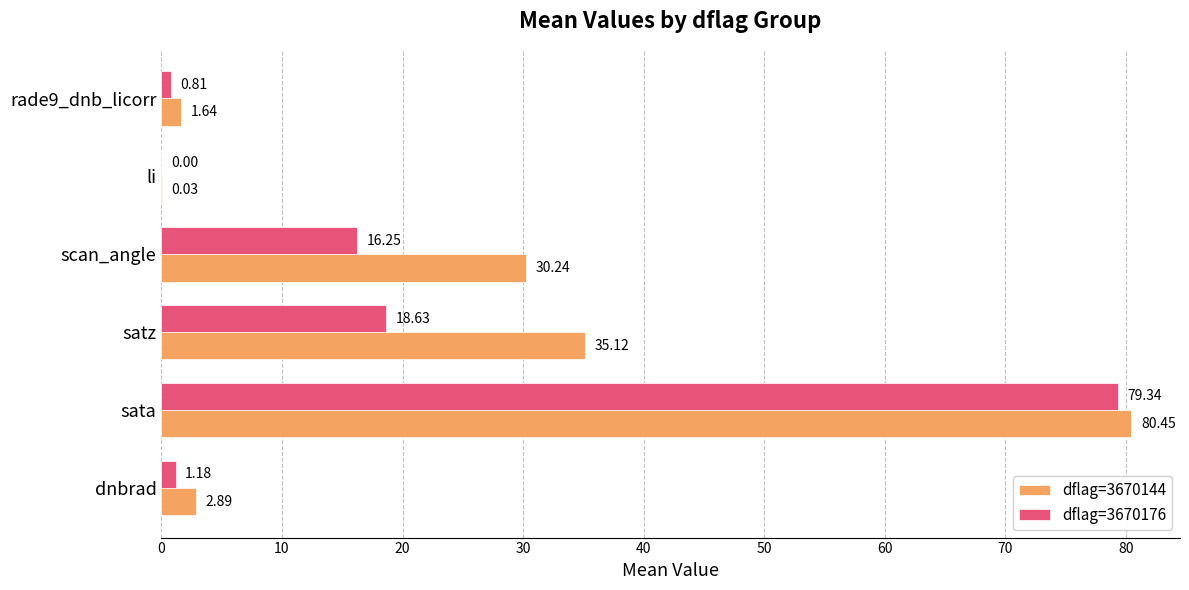

What are all the series names shown in the legend?

dflag=3670144, dflag=3670176